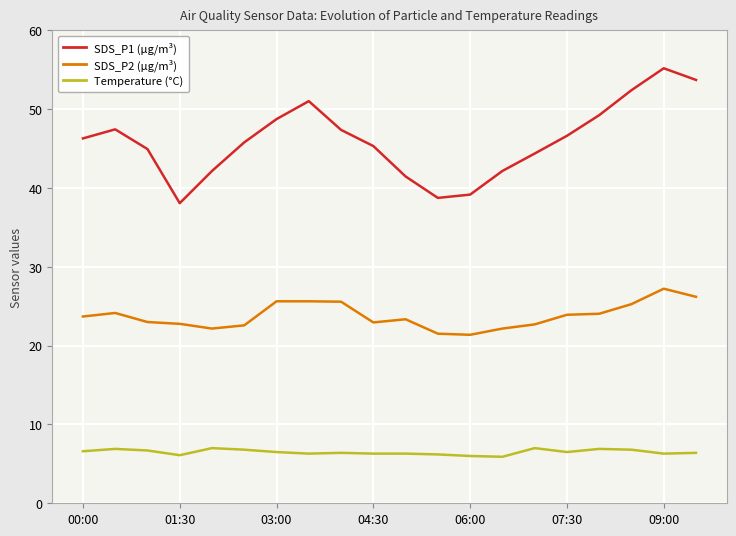

True or false: SDS_P1 (µg/m³) and Temperature (°C) cross at least once.

False